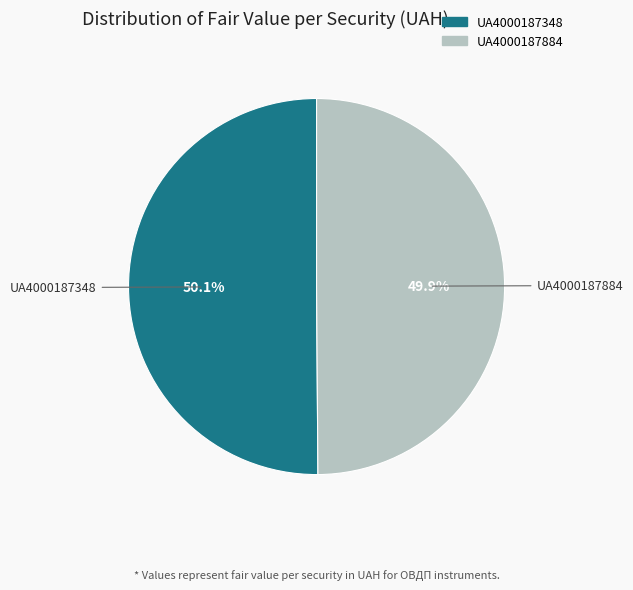

To the nearest percent, what is the average slice percentage?

50%